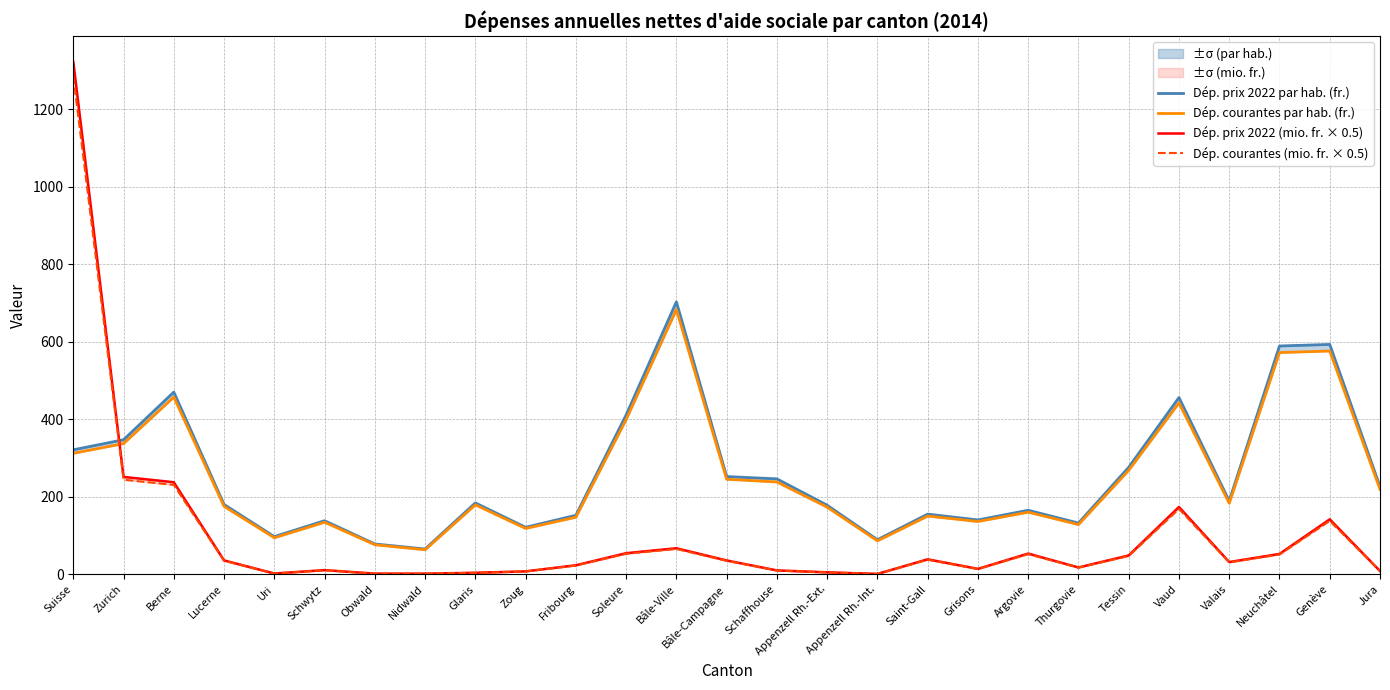

Rank the categories by Dép. courantes par hab. (fr.) value from lowest to highest.

Nidwald, Obwald, Appenzell Rh.-Int., Uri, Zoug, Thurgovie, Schwytz, Grisons, Fribourg, Saint-Gall, Argovie, Appenzell Rh.-Ext., Lucerne, Glaris, Valais, Jura, Schaffhouse, Bâle-Campagne, Tessin, Suisse, Zurich, Soleure, Vaud, Berne, Neuchâtel, Genève, Bâle-Ville